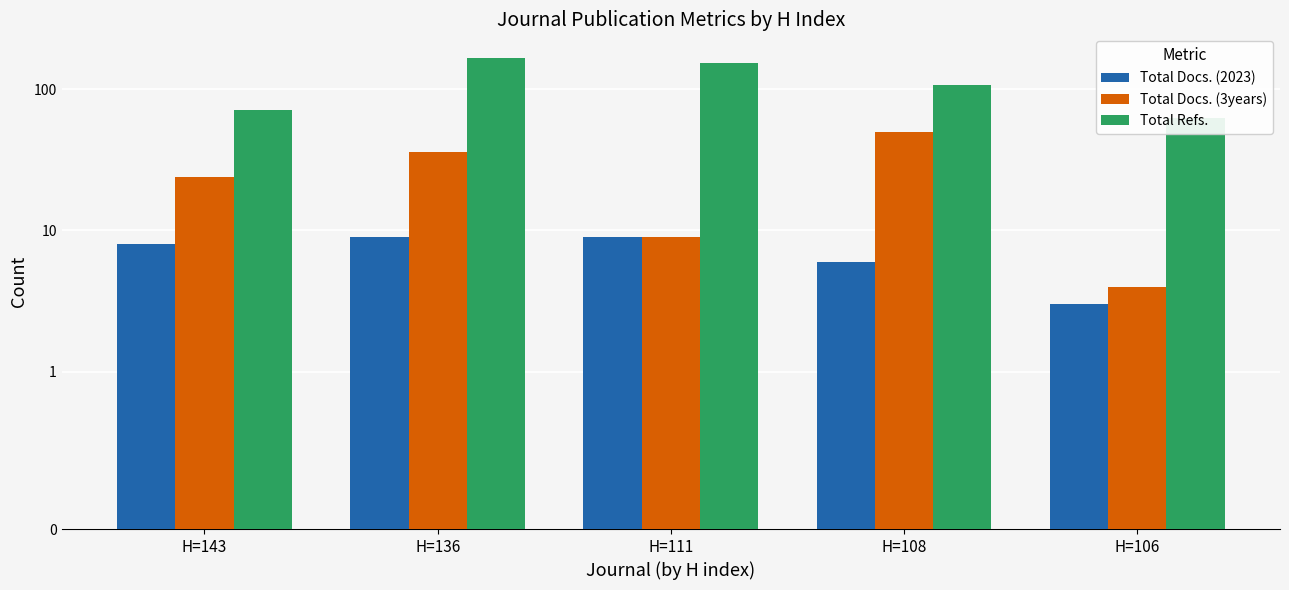

The value of Total Docs. (3years) at H=106 is 1. True or false?

False